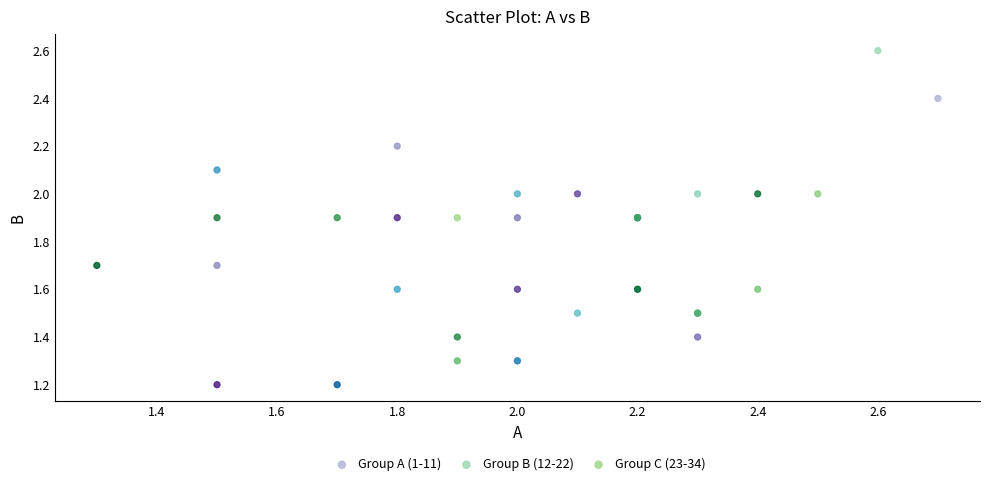

Which series reaches the maximum Y coordinate?

Group B (12-22)